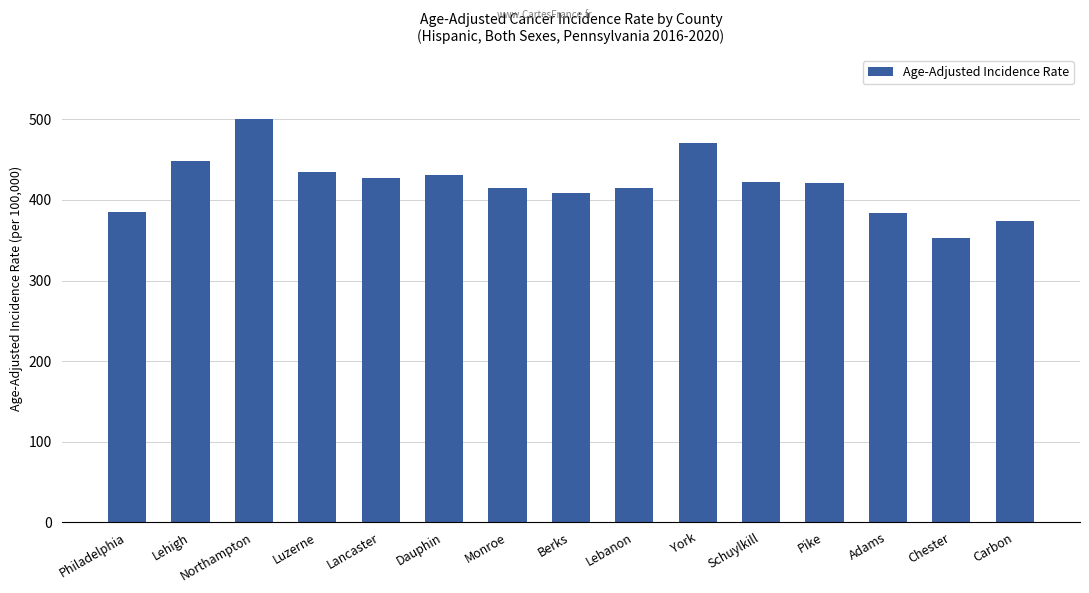

How many bars are there in total?

15